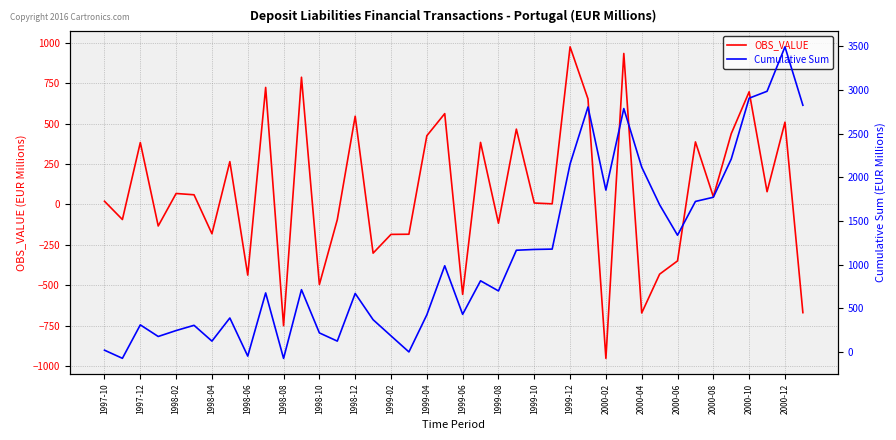

What is the maximum value for Cumulative Sum?

3495